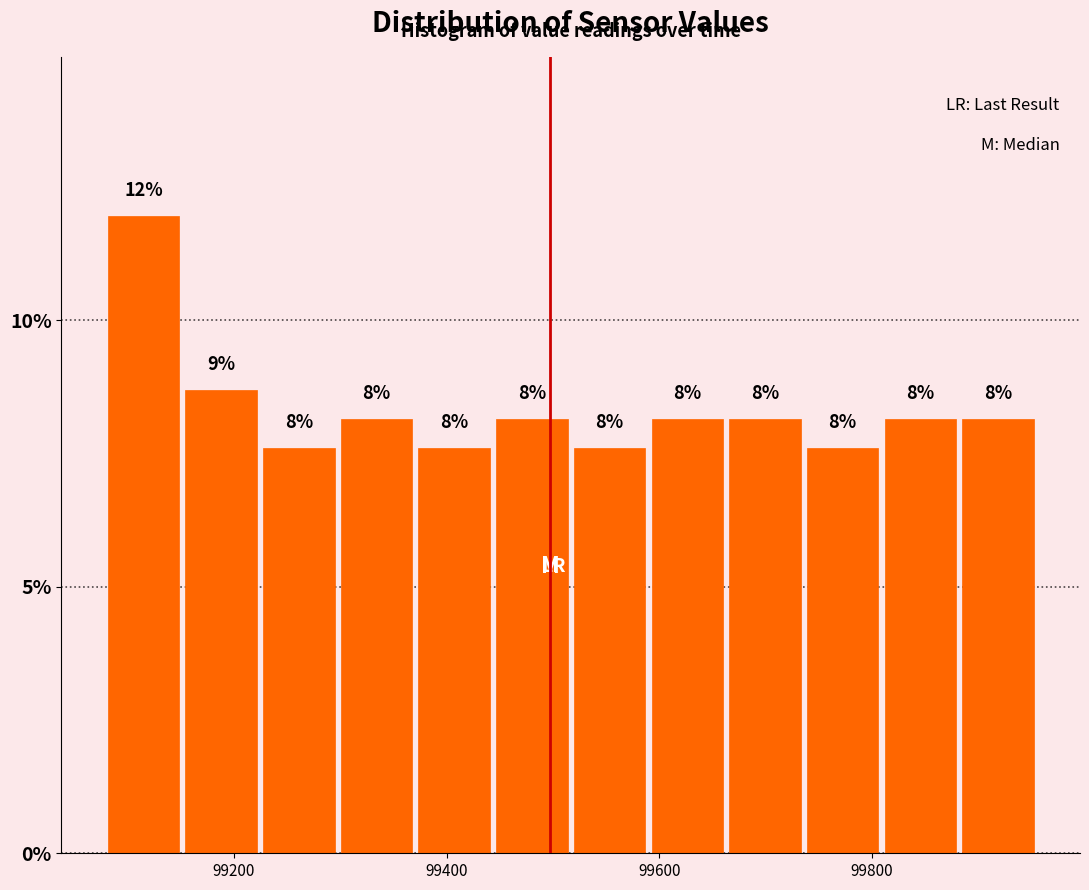

Read against the x-axis, roughly where is the centre of the tallest bar?

99120